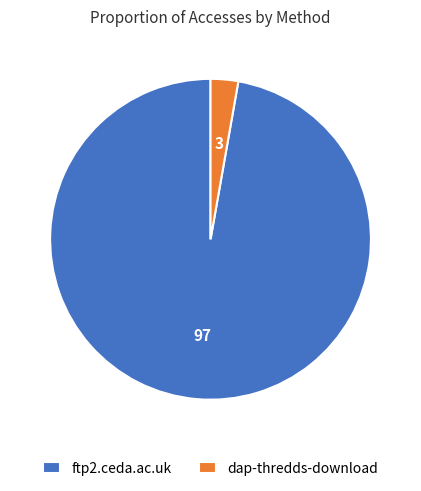

Which has a higher value, dap-thredds-download or ftp2.ceda.ac.uk?

ftp2.ceda.ac.uk